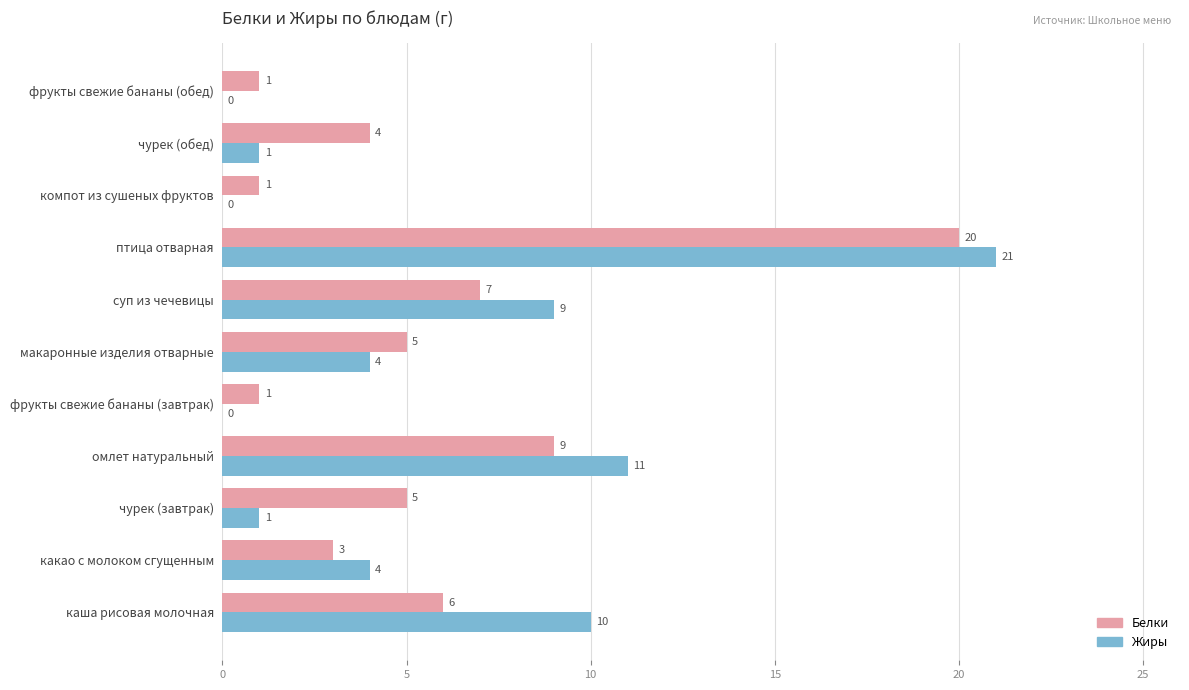

What is the total value across all series at какао с молоком сгущенным?

7